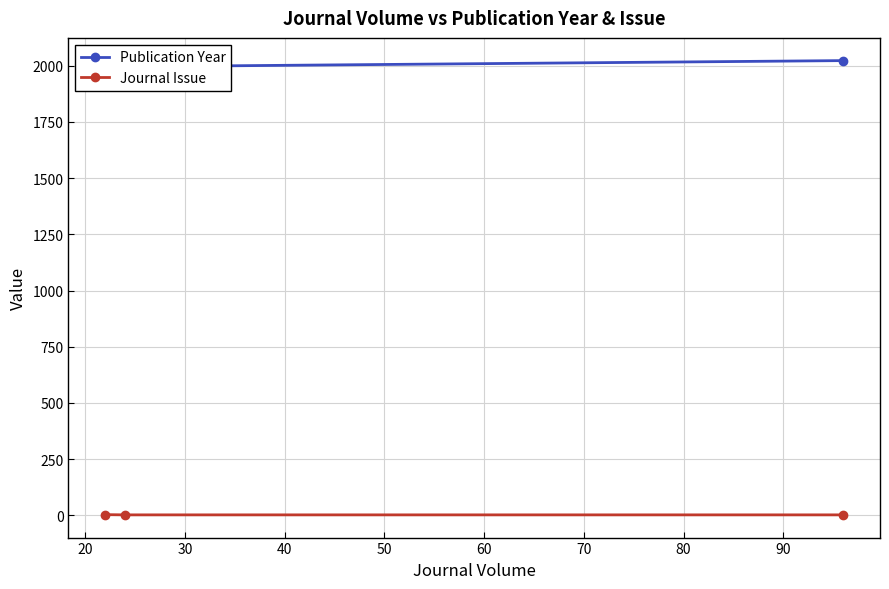

Reading right to left, extract all data points from this chart.

Publication Year: 2023	1996	1994
Journal Issue: 2	2	3